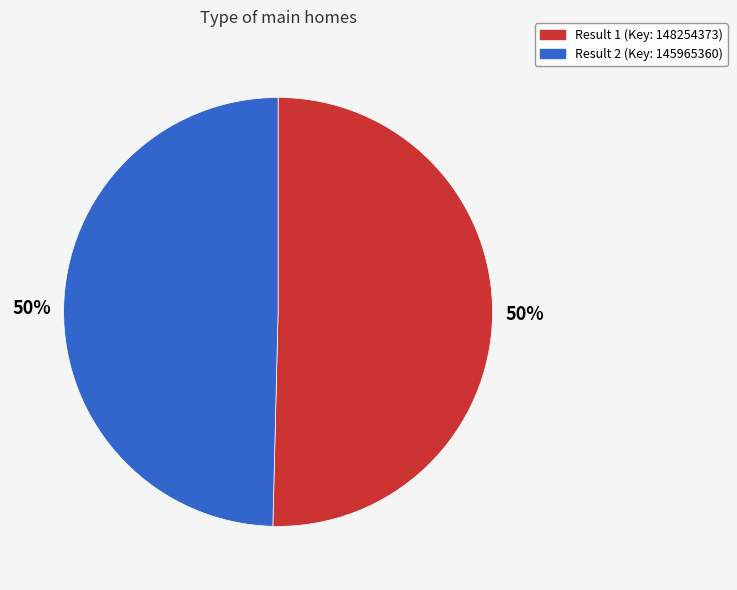

To the nearest percent, what is the average slice percentage?

50%